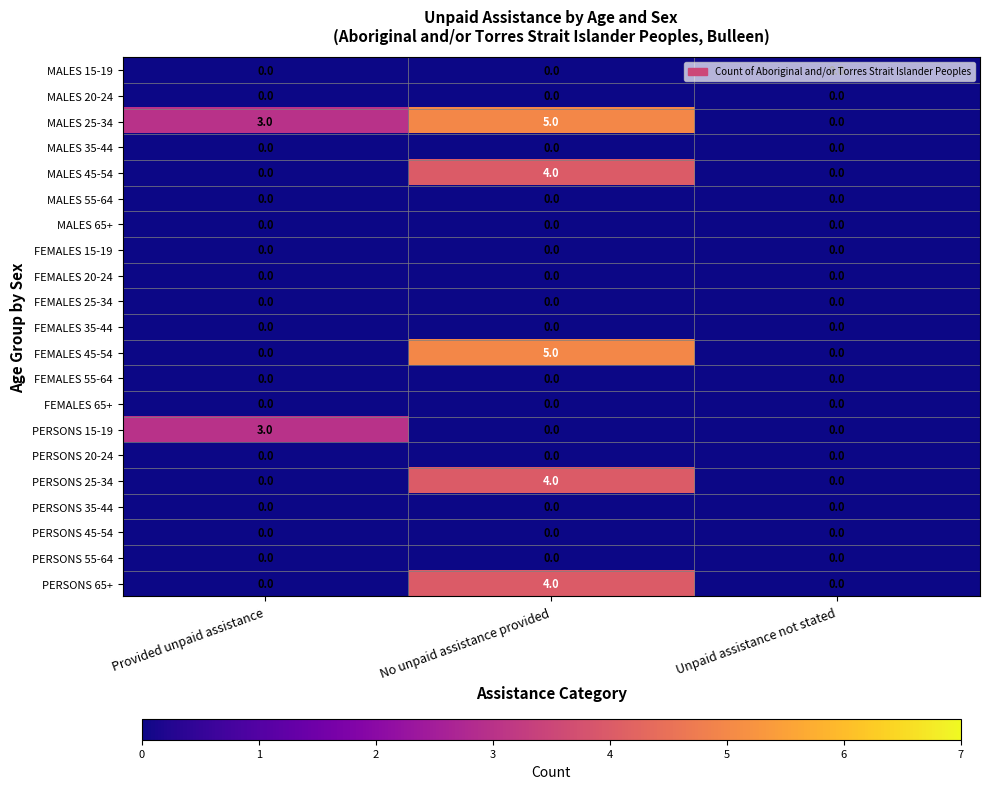

At which label does PERSONS 25-34 reach its peak?

No unpaid assistance provided